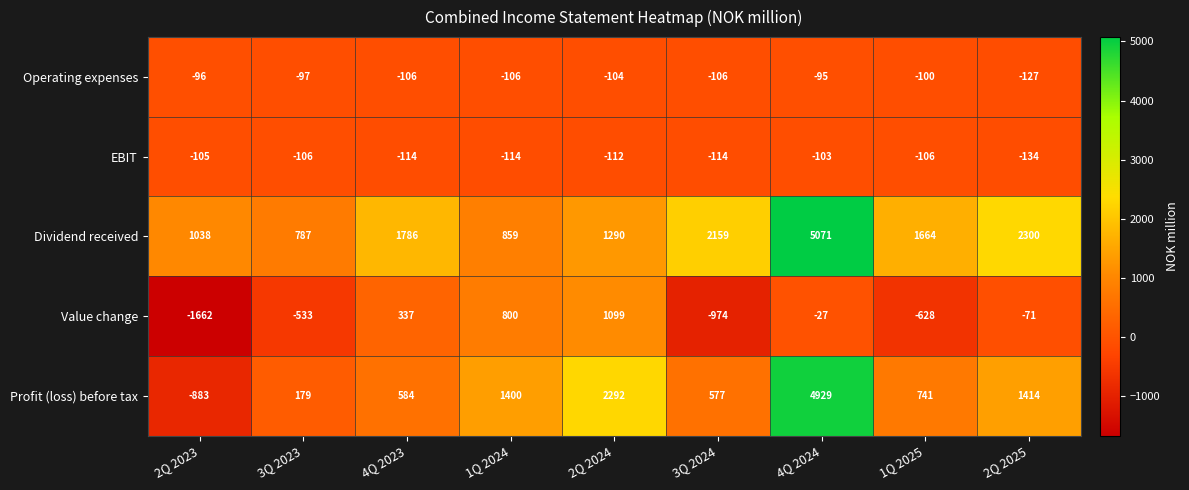

Which category has the lowest value across all series?

2Q 2023